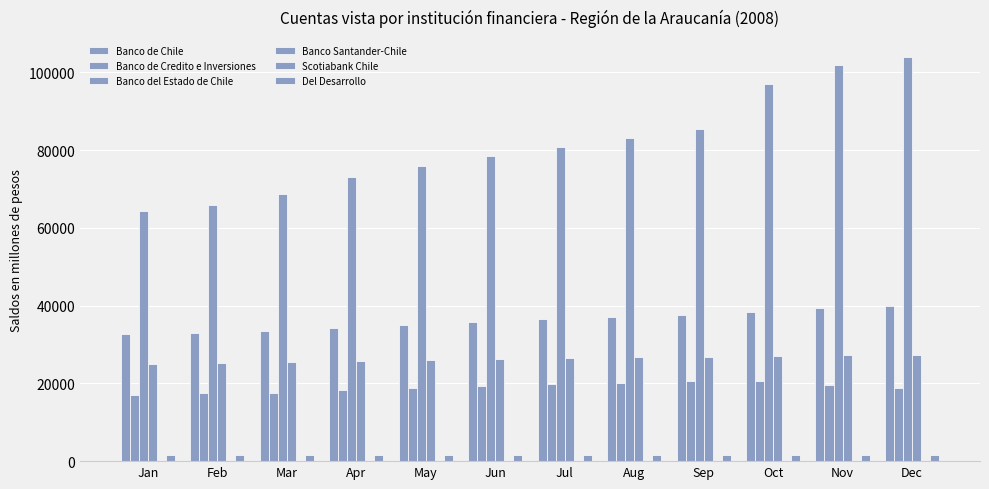

Rank the categories by Scotiabank Chile value from lowest to highest.

Jan, Feb, Mar, Apr, Nov, Dec, May, Jun, Jul, Aug, Sep, Oct